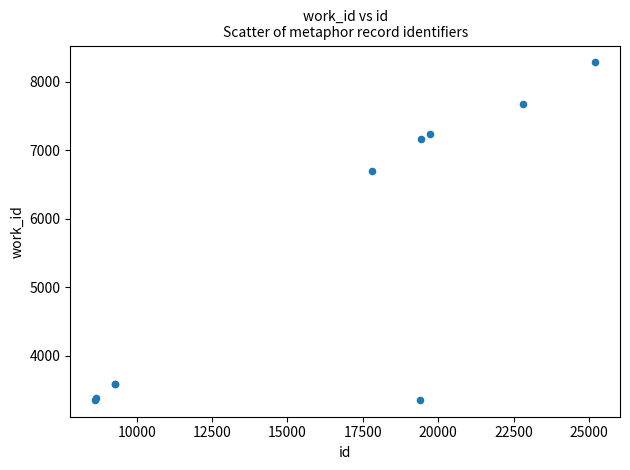

What Y value in the scatter plot is closest to 5819?

6704